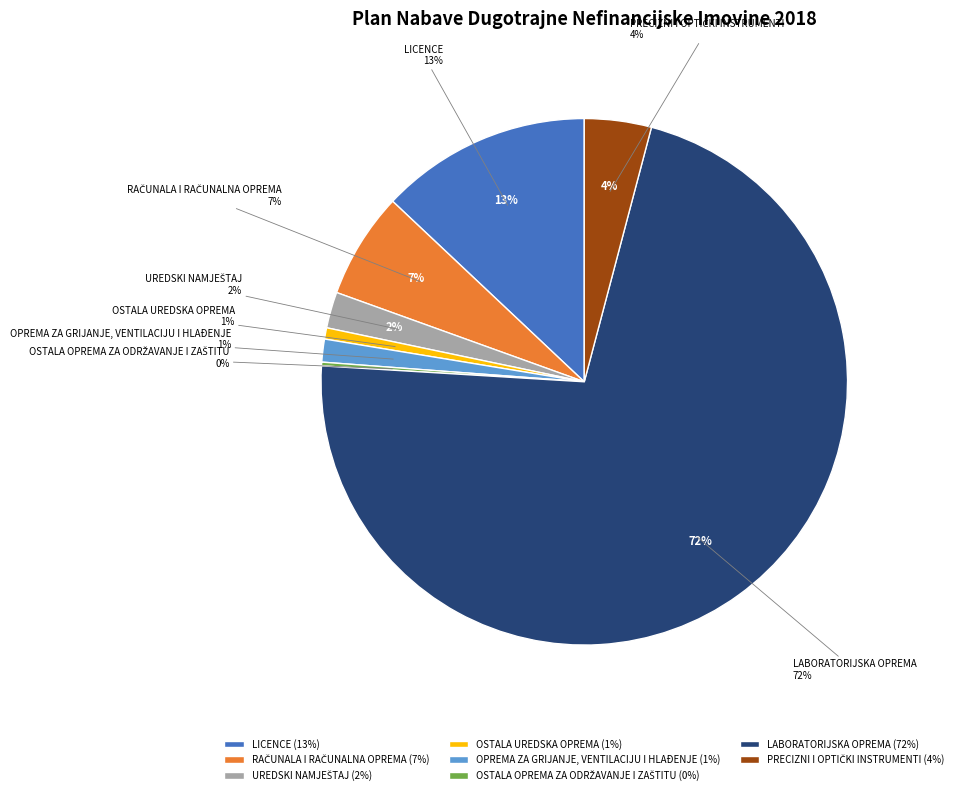

How many slices are in this pie chart?

8